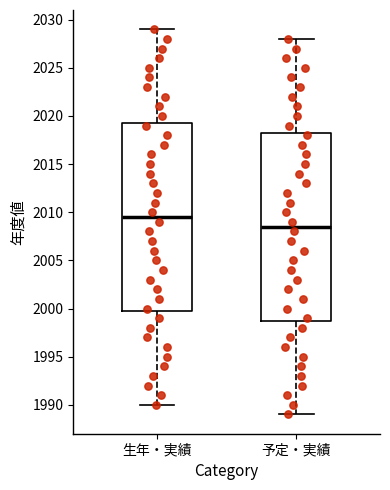

Which box has the lowest median line?

予定・実績